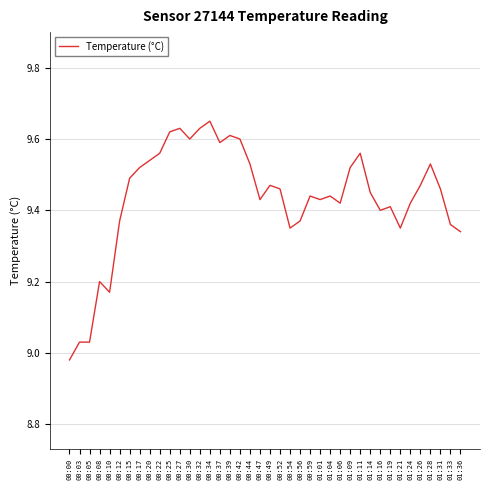

Which has a higher value, 00:39 or 01:06?

00:39